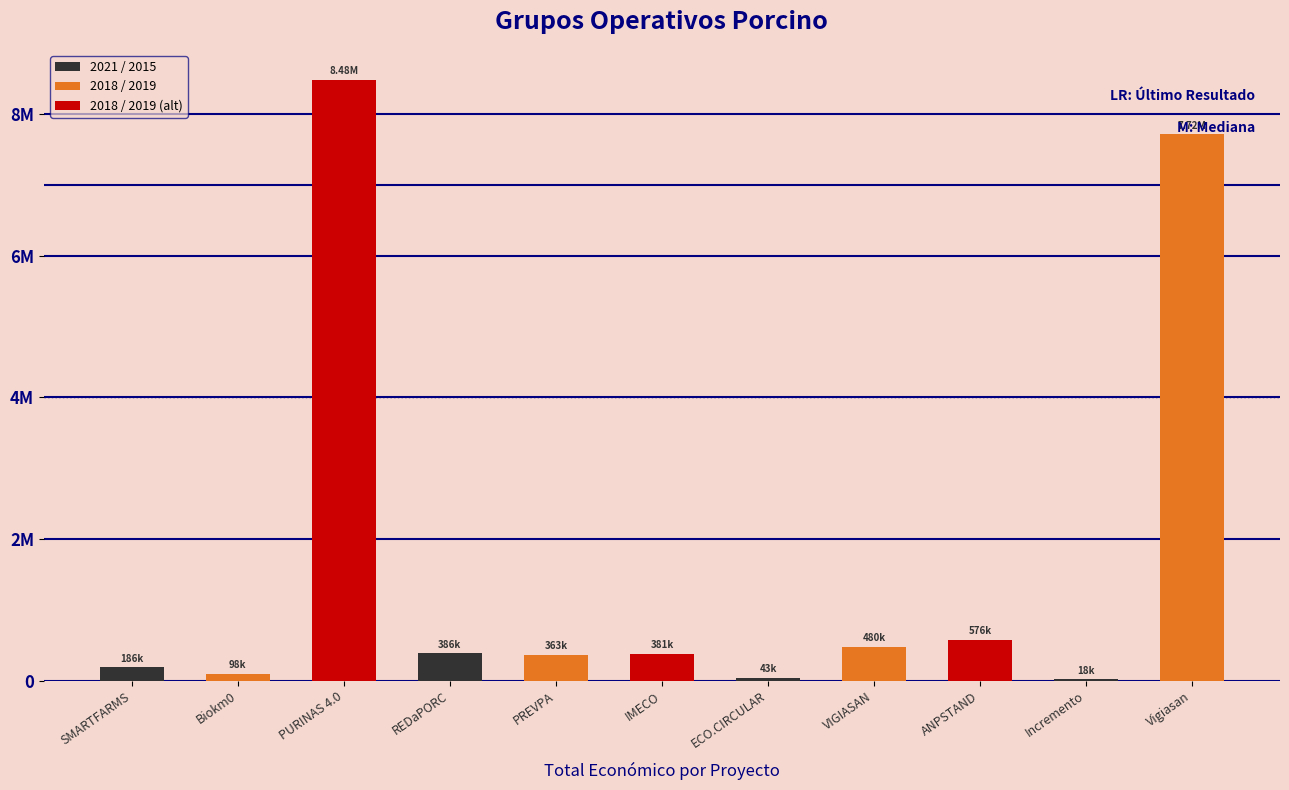

What is the change in value from SMARTFARMS to REDaPORC?

+199266